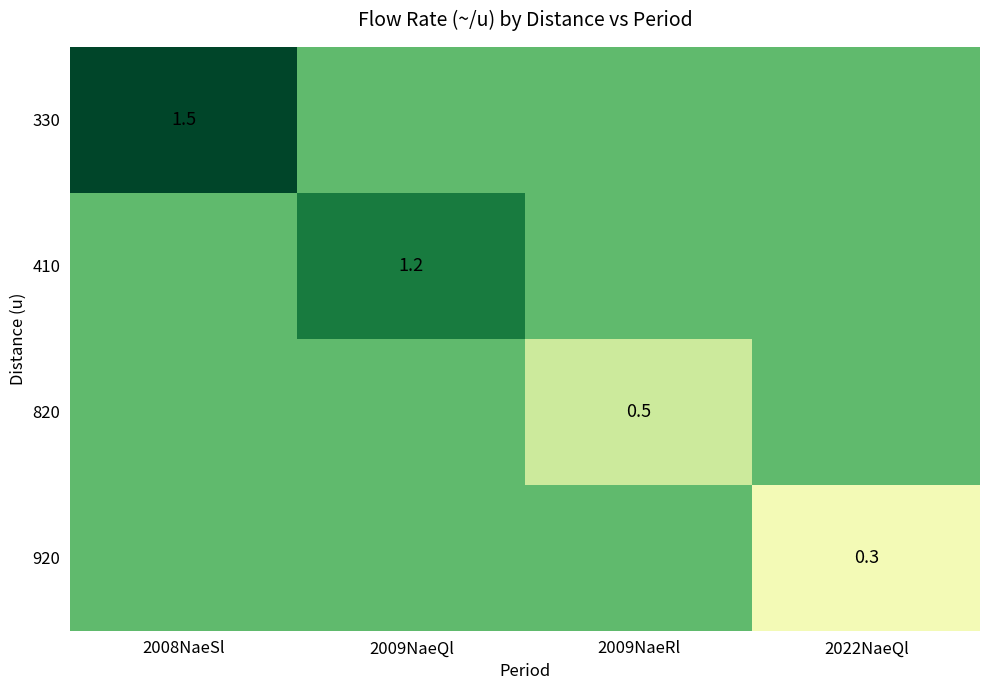

The value of 330 at 2008NaeSl is 1.5. True or false?

True